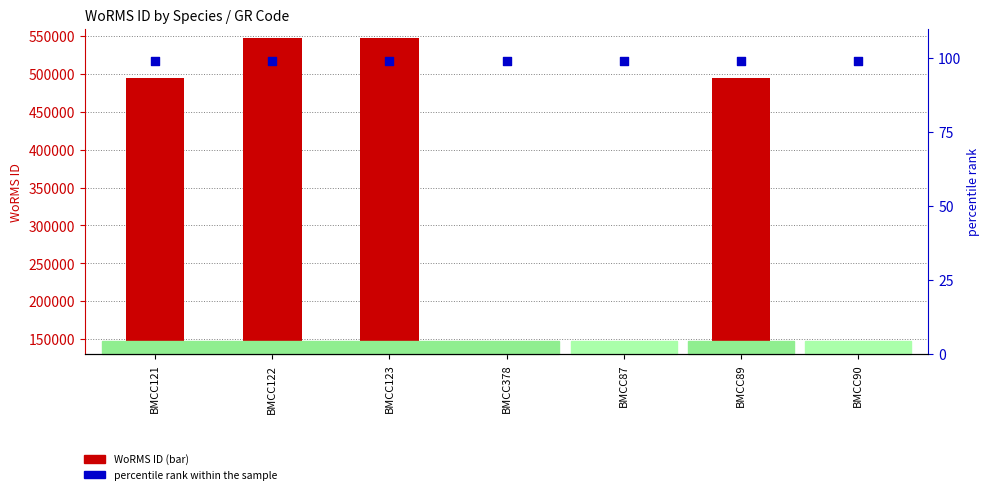

At how many categories does at least one series exceed 201274?

4